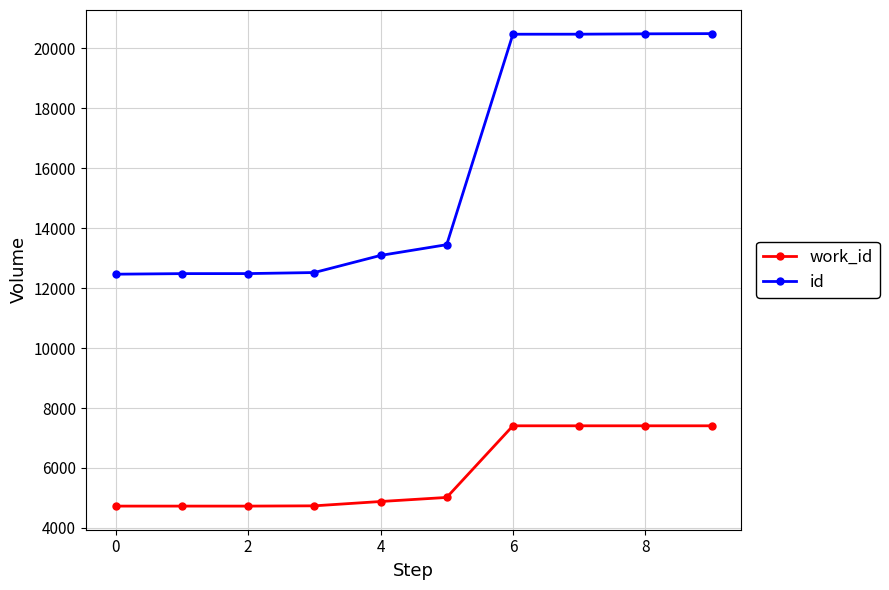

At how many categories does at least one series exceed 13882?

4